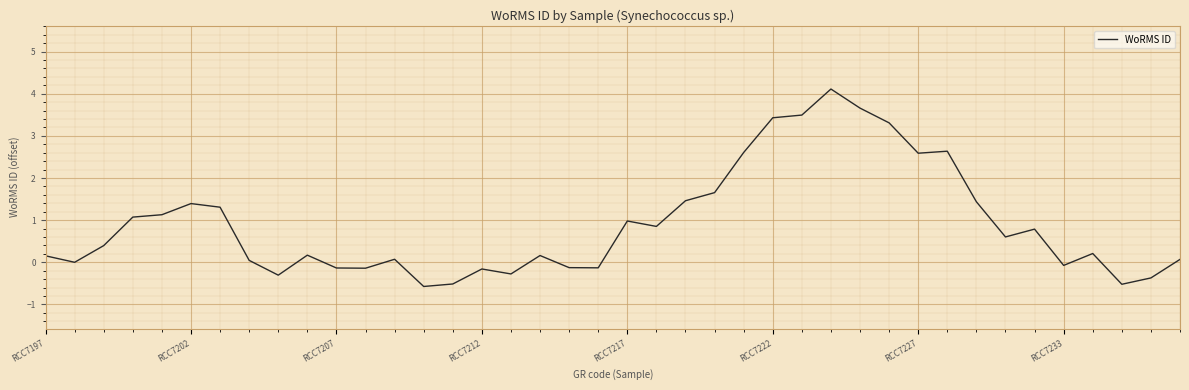

What is the difference between the maximum and minimum values?

4.7